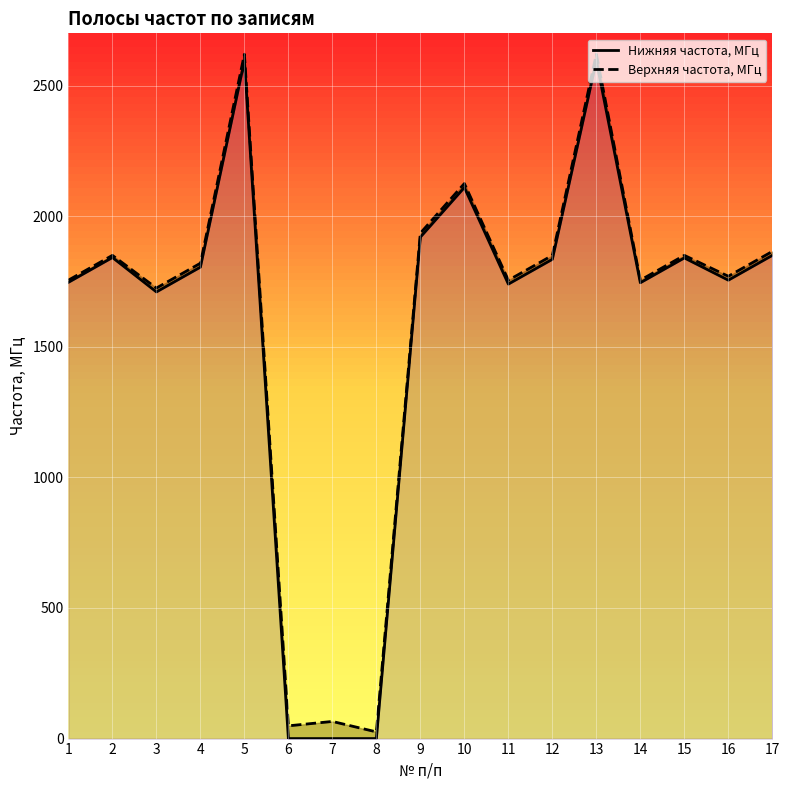

Reading left to right, extract all data points from this chart.

Нижняя частота, МГц: 1=1746.8	2=1841.8	3=1710.0	4=1805.0	5=2595.0	6=0.0	7=0.0	8=0.0	9=1920.0	10=2110.0	11=1740.0	12=1835.0	13=2595.0	14=1745.2	15=1840.2	16=1755.0	17=1850.0
Верхняя частота, МГц: 1=1755.0	2=1850.0	3=1724.8	4=1819.8	5=2620.0	6=48.8	7=65.6	8=25.6	9=1935.0	10=2125.0	11=1754.8	12=1849.8	13=2620.0	14=1755.0	15=1850.0	16=1770.0	17=1865.0